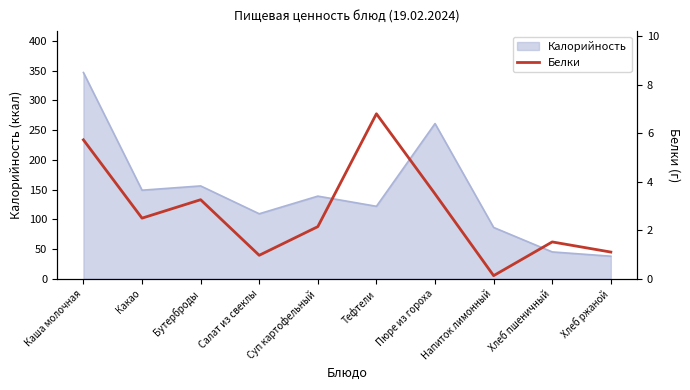

At which category does the chart reach its peak across all series?

Тефтели